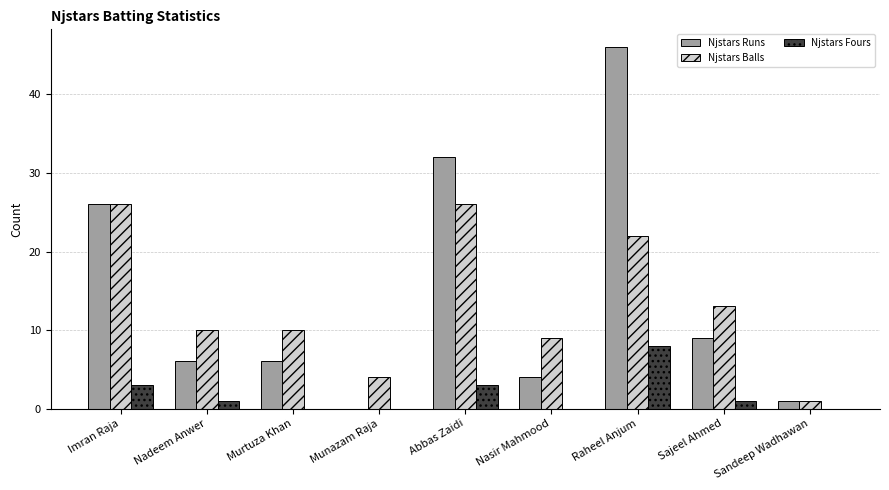

What value does the Njstars Fours series have at Abbas Zaidi?

3